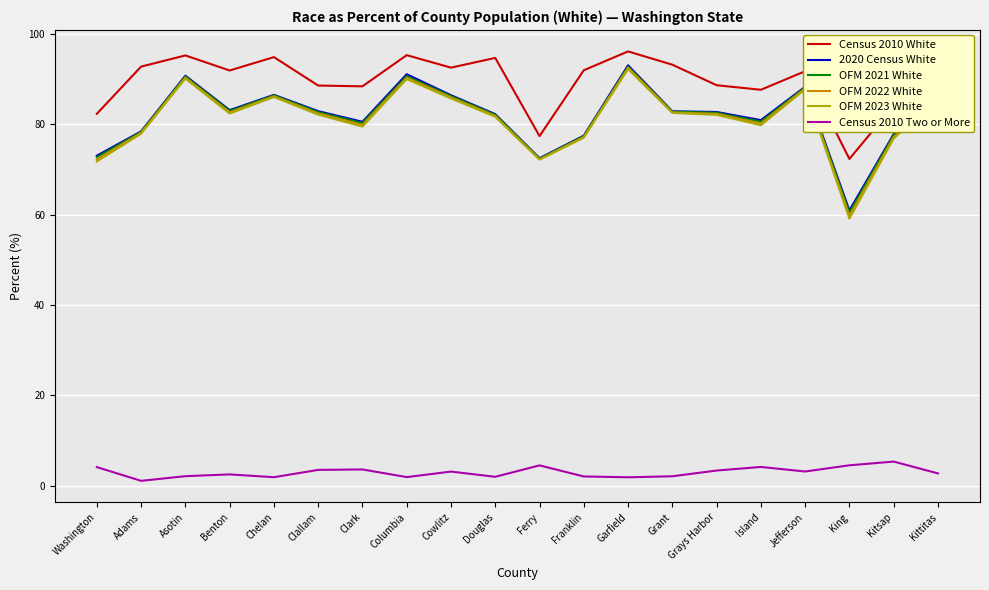

True or false: OFM 2023 White has a value of 161.9 at Garfield.

False